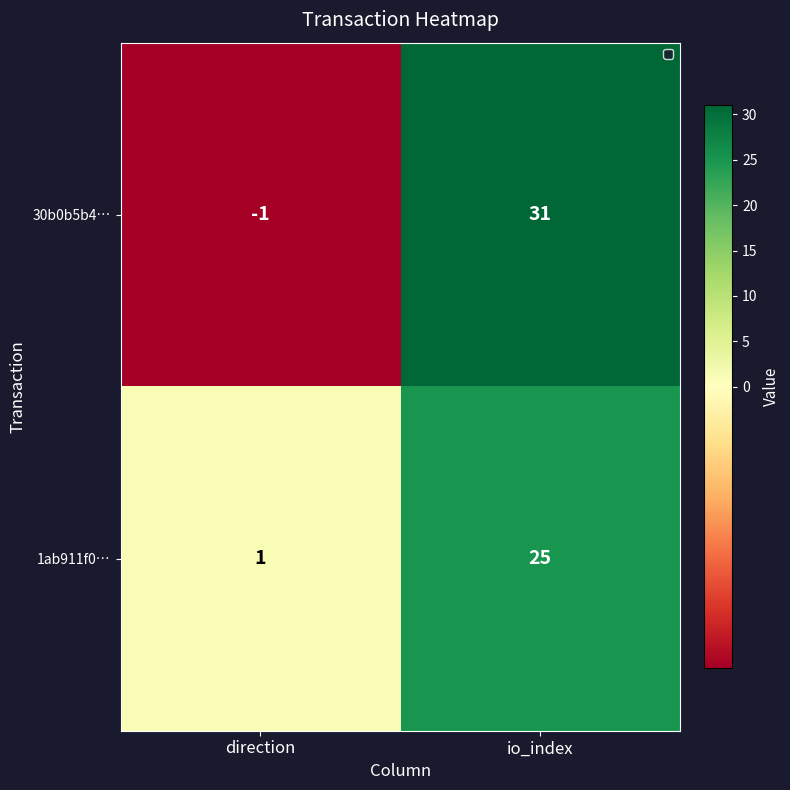

At io_index, list the series in order from smallest to largest.

1ab911f0…, 30b0b5b4…